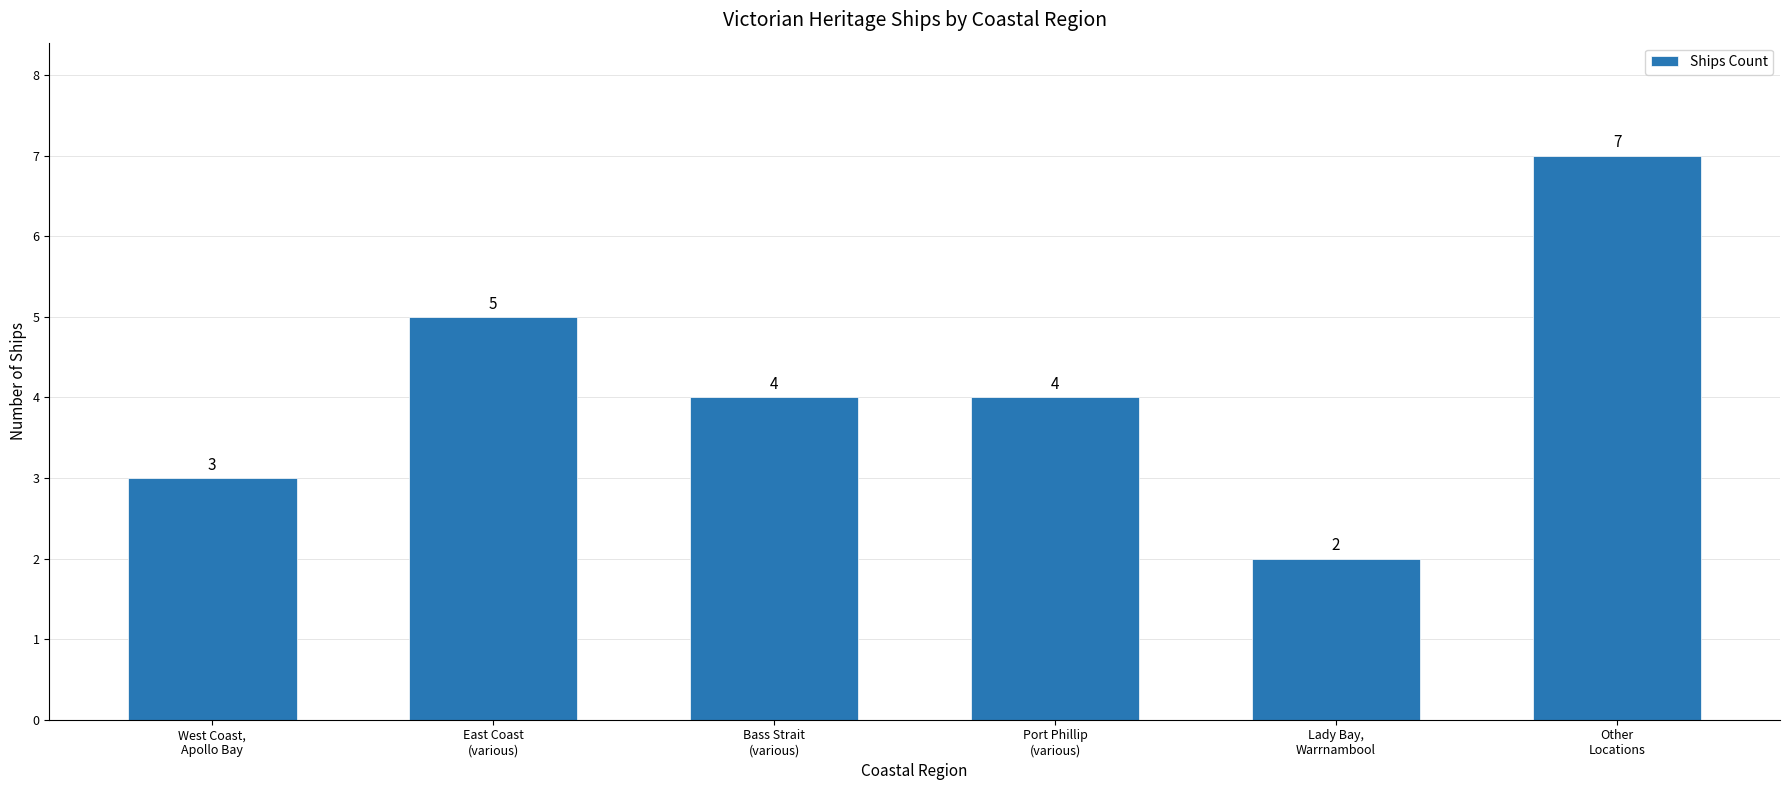

How many series are shown in this chart?

1